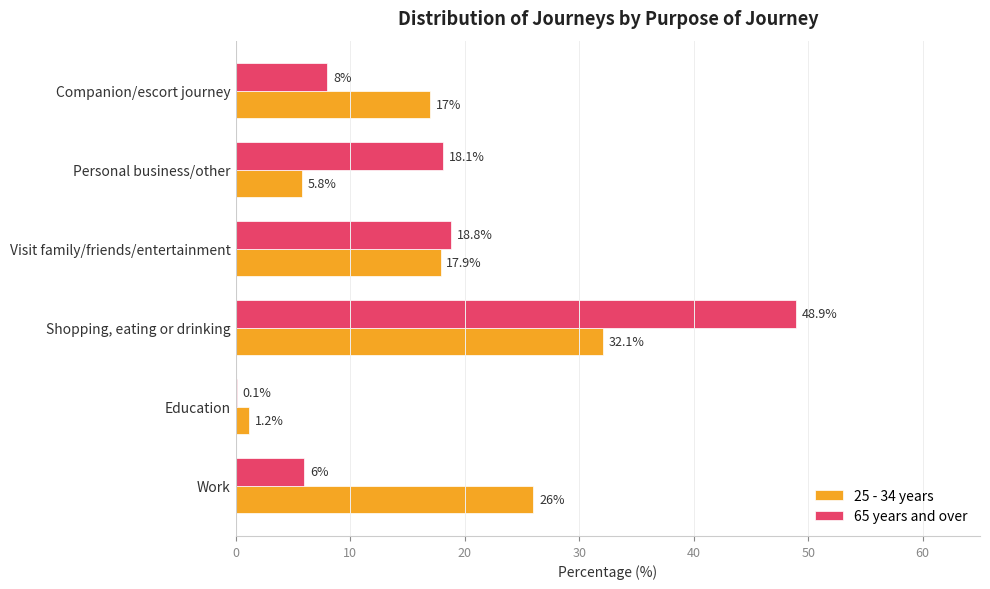

Which series has the largest total across all categories?

25 - 34 years